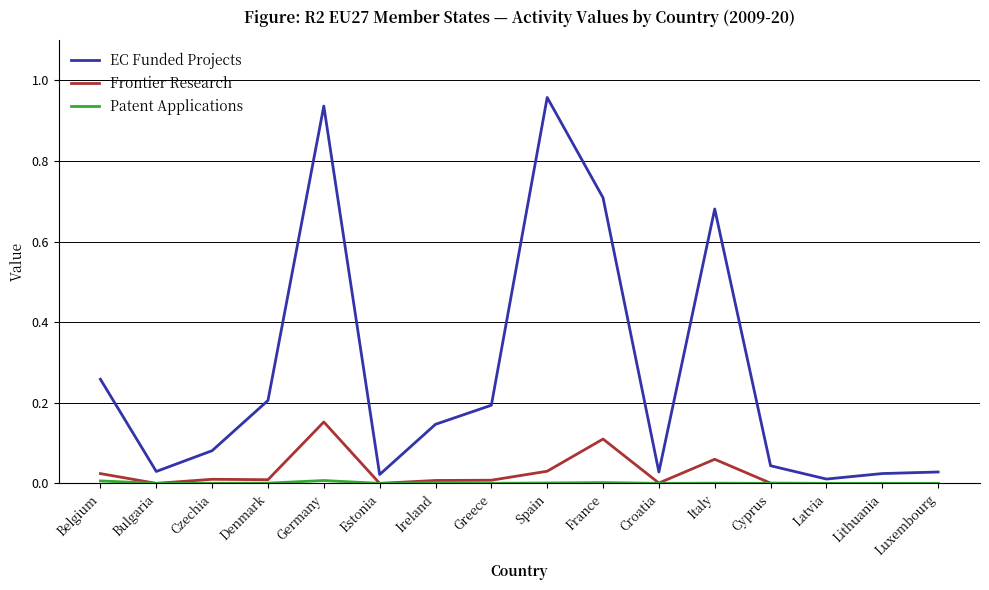

What position from the right is Luxembourg?

1